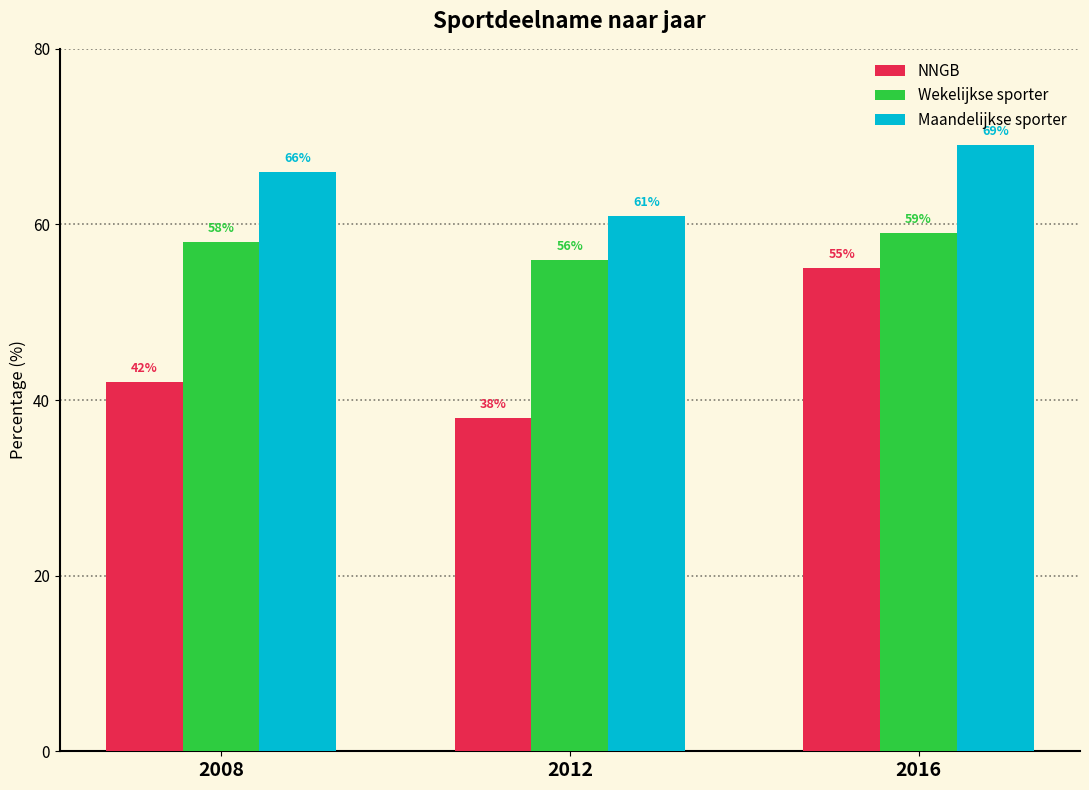

What is the sum of the NNGB values at 2008 and 2012?

80